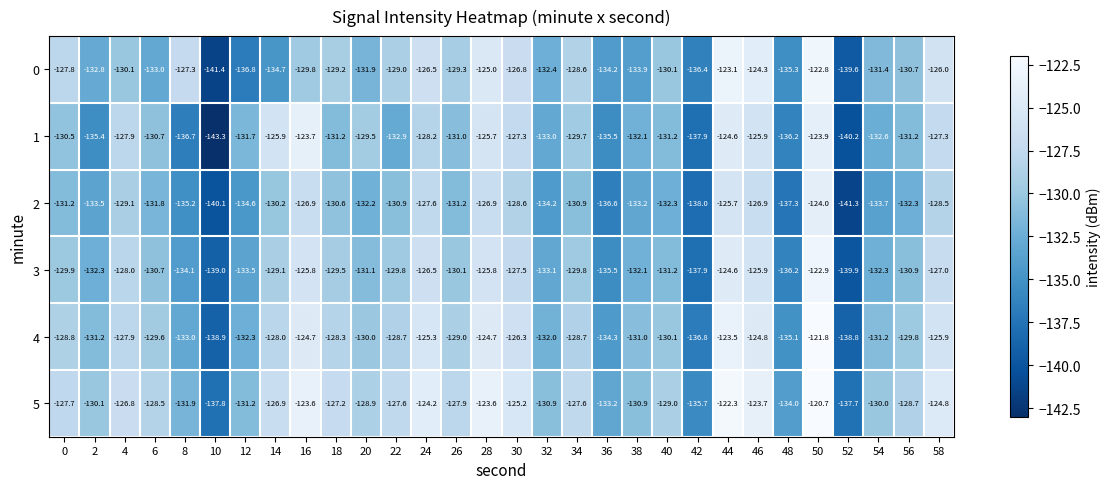

What is the sum of all 2 values?

-3955.5